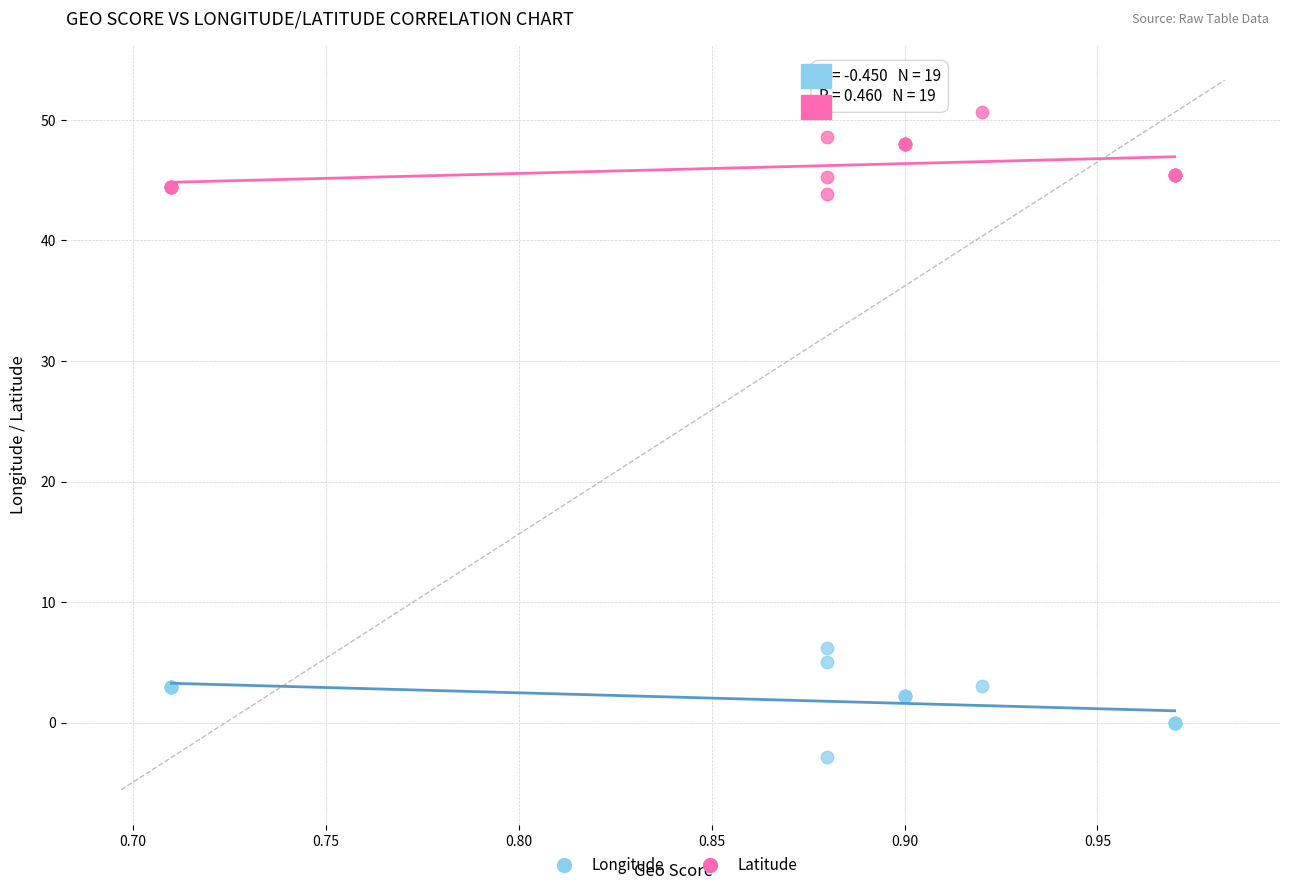

Which series reaches the maximum Y coordinate?

Latitude